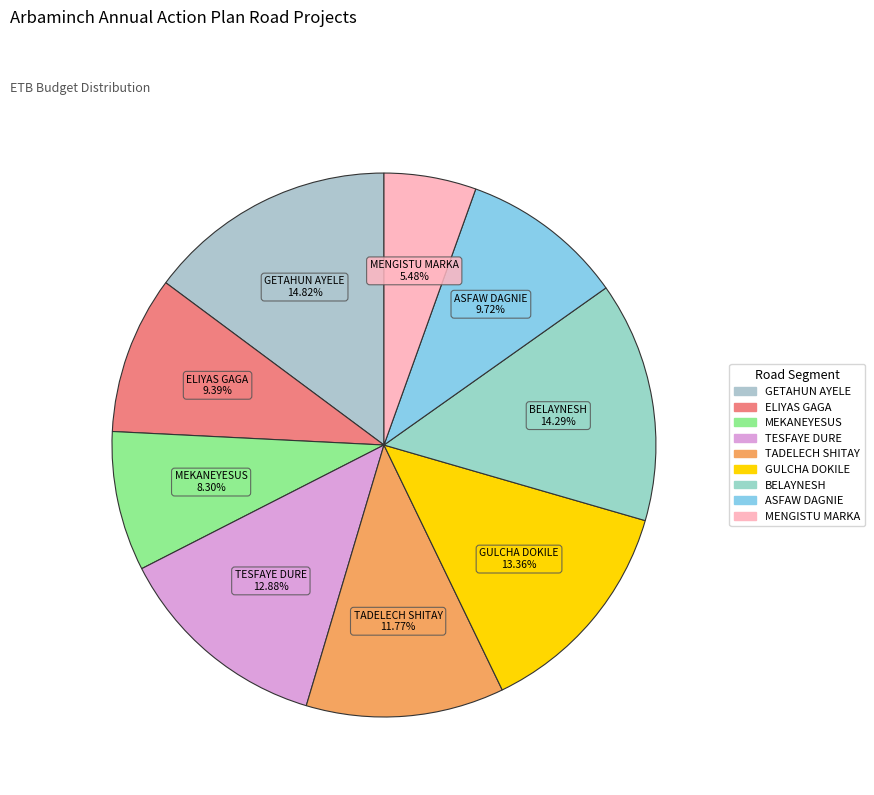

Approximately how many times larger is the value at BELAYNESH compared to TADELECH SHITAY?

1.2